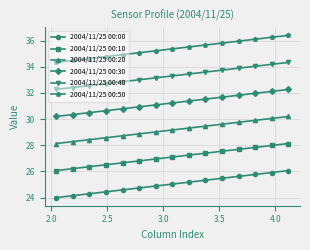

Which series has the largest total across all categories?

2004/11/25 00:50